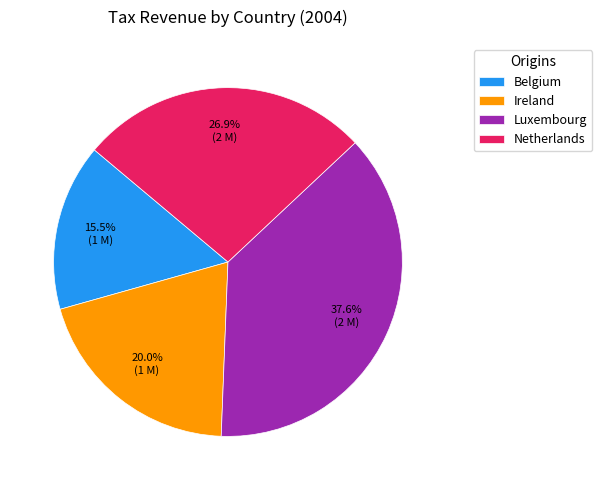

Which slice is the largest?

Luxembourg